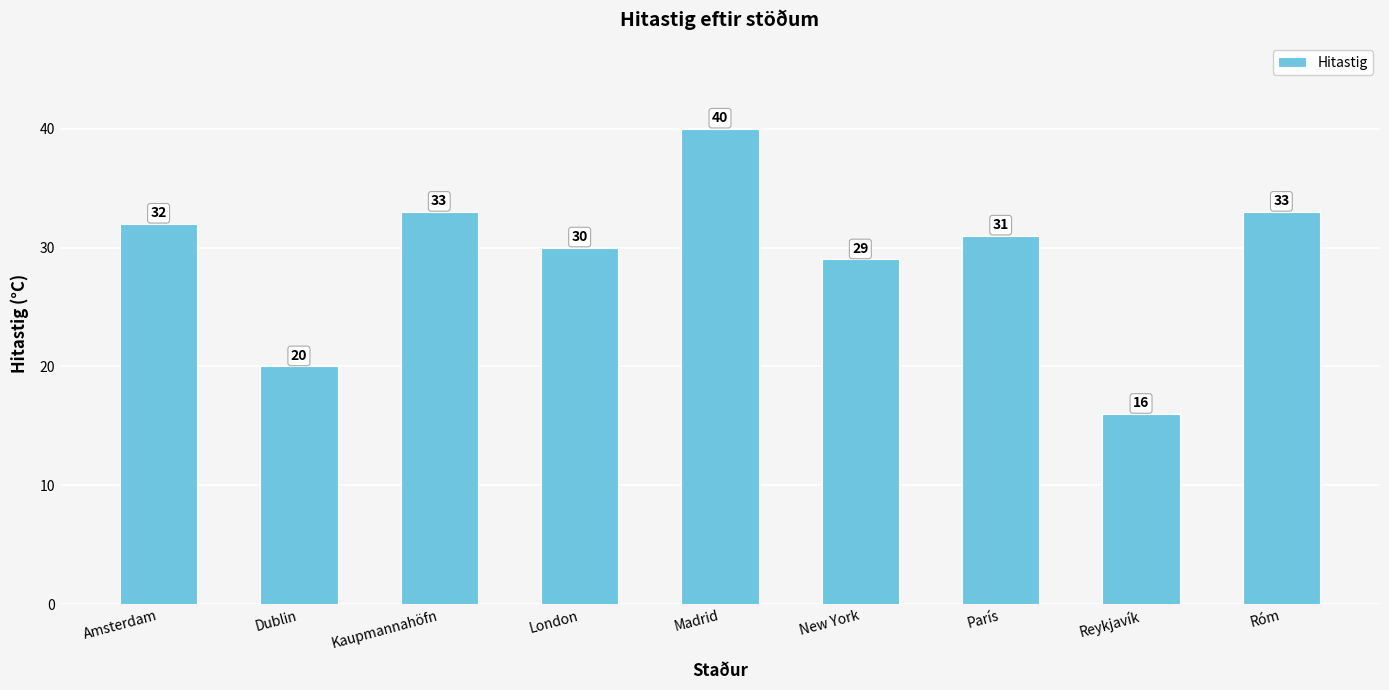

Where does the data first go above 31?

Amsterdam